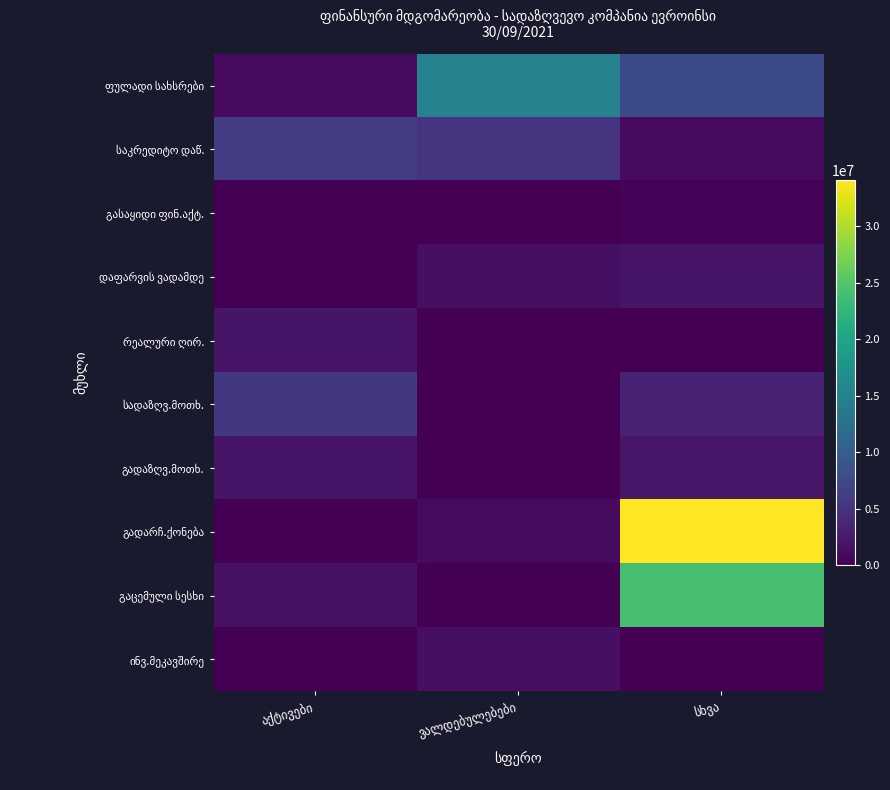

Rank the series by their maximum value, from lowest to highest.

გასაყიდი ფინ.აქტ., ინვ.მეკავშირე, დაფარვის ვადამდე, რეალური ღირ., გადაზღვ.მოთხ., სადაზღვ.მოთხ., საკრედიტო დაწ., ფულადი სახსრები, გაცემული სესხი, გადარჩ.ქონება